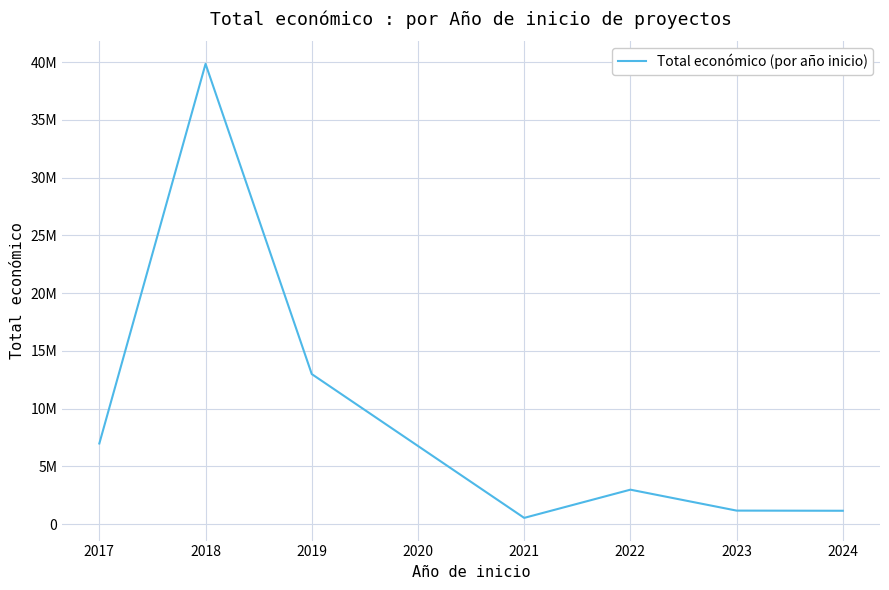

Does the chart have visible grid lines?

Yes